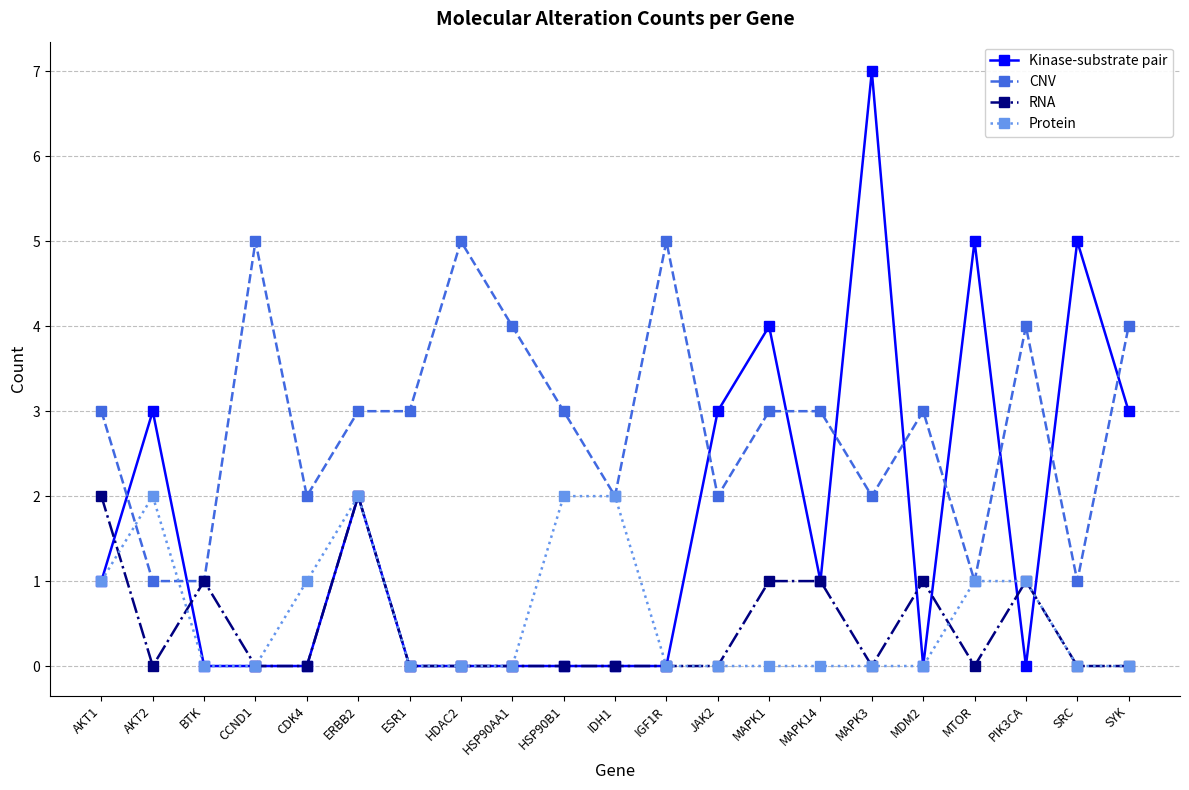

How many times do CNV and Kinase-substrate pair cross each other?

10